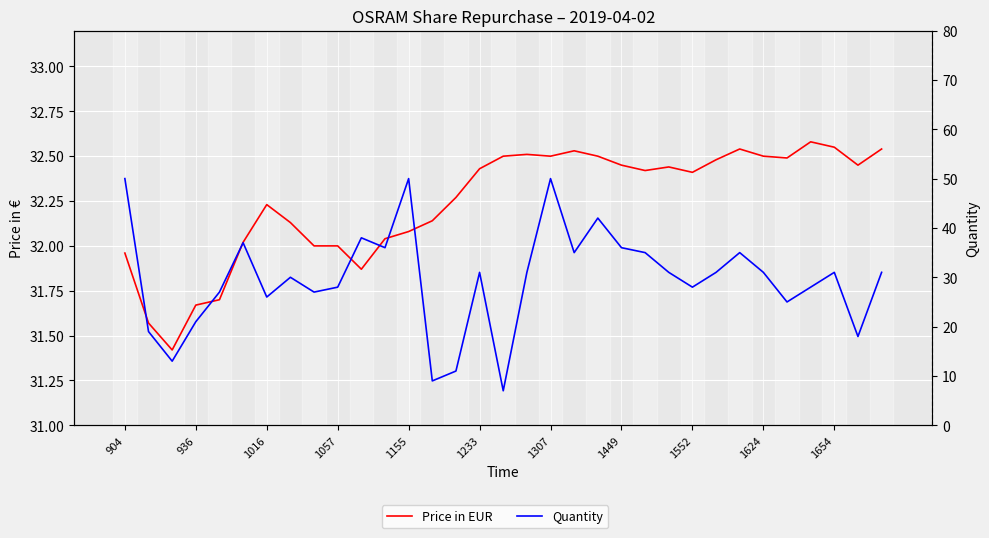

After their last crossing, which series has the higher values: Quantity or Price in EUR?

Price in EUR